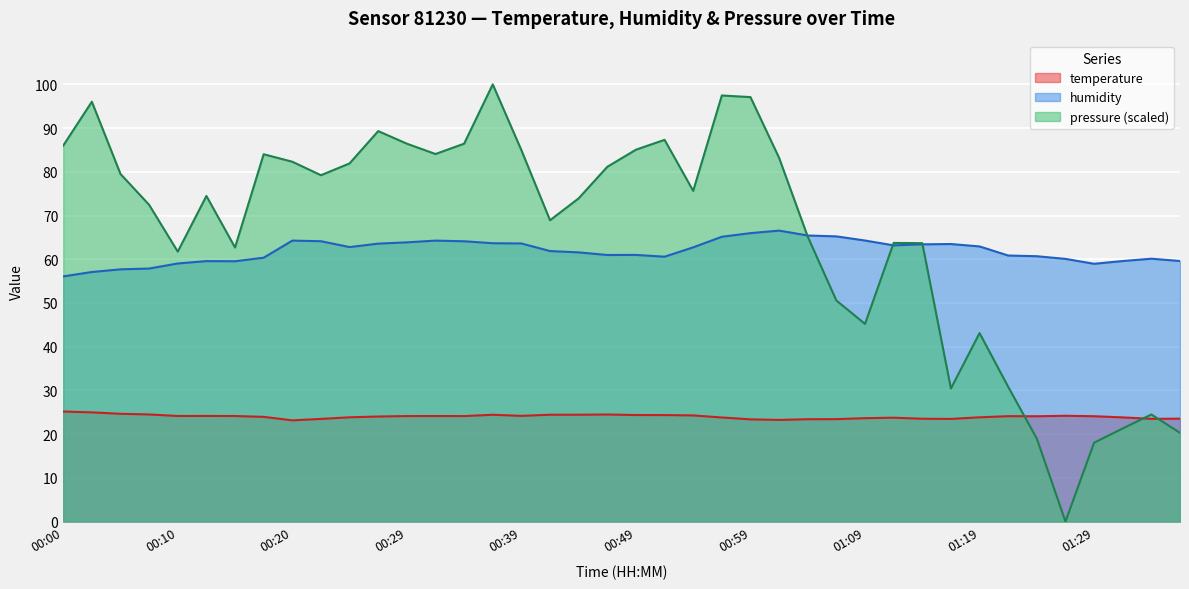

What is the label of the 34th point from the right?

00:15